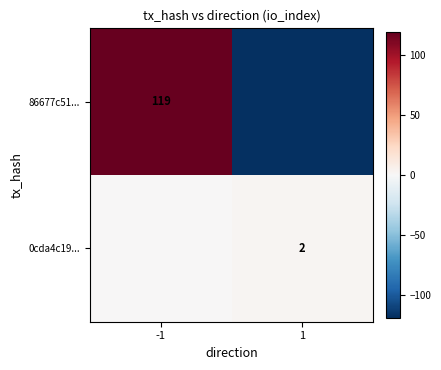

At which category is the sum across all series the highest?

-1